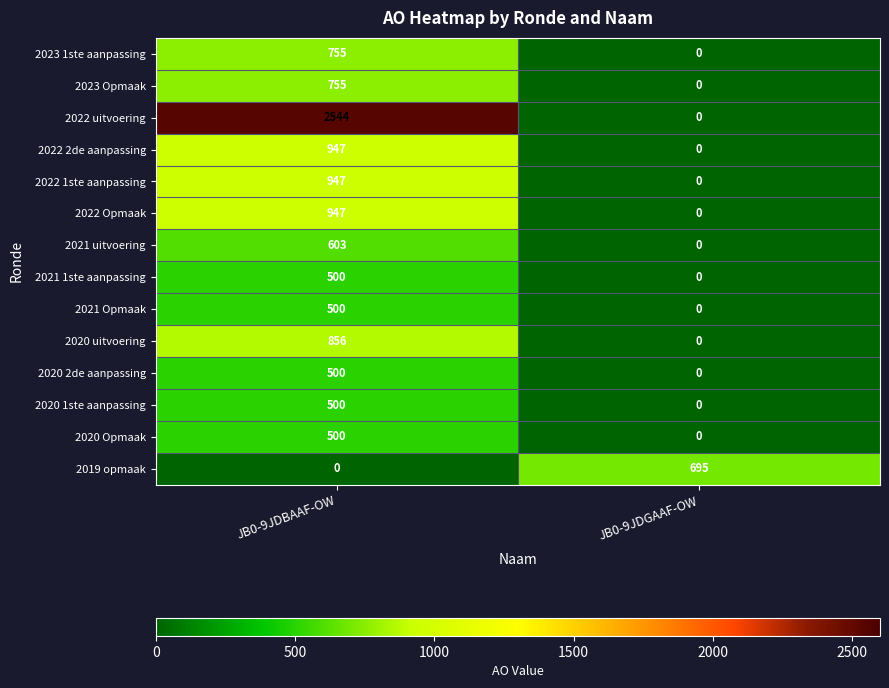

Which label corresponds to the largest value in the chart?

JB0-9JDBAAF-OW